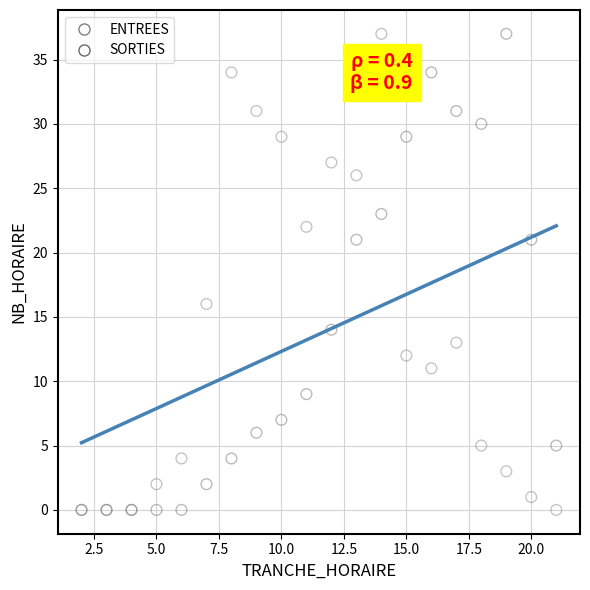

Across all series, what Y value is closest to 18?

16